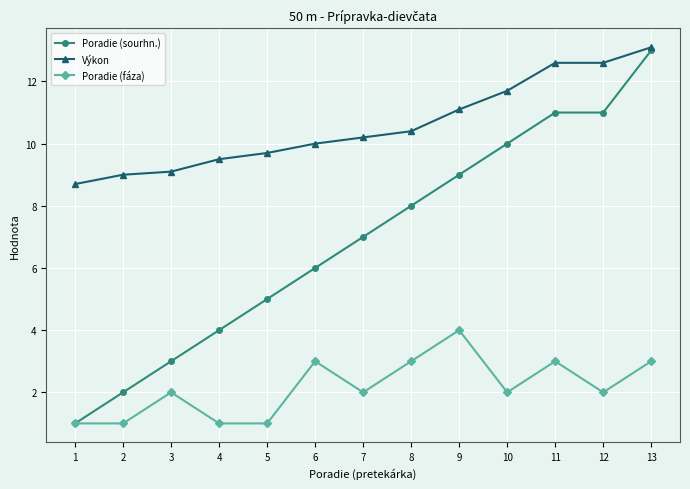

What is the total value across all series at 9?

24.1